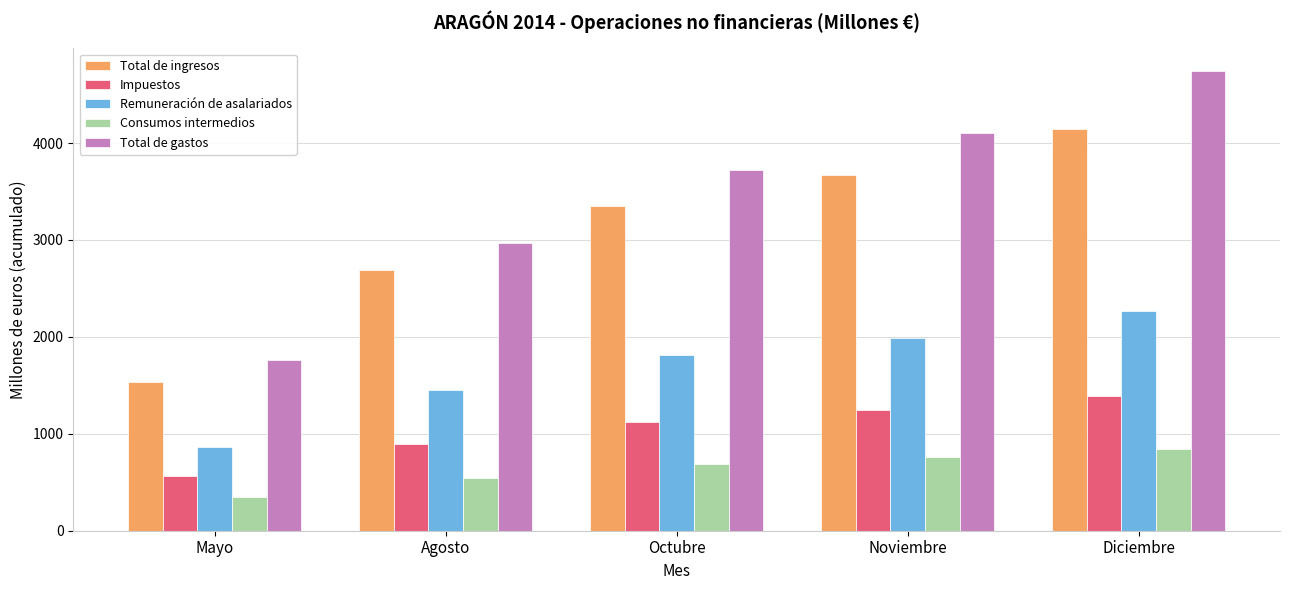

What is the difference between the second highest and second lowest values in the Total de ingresos series?

979